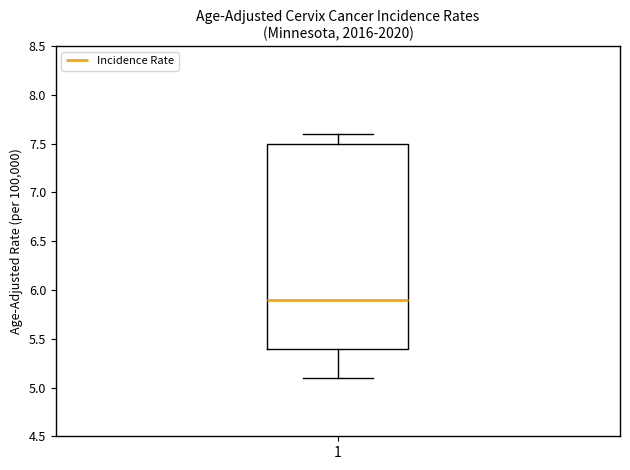

Transcribe this box plot: give where the median line is, the range the box spans, and where the two whiskers end, as read against the y-axis. The values are not printed on the chart, so give them approximately, as read against the axis.

median 5.9, box 5.4 to 7.5, whiskers 5.1 to 7.6